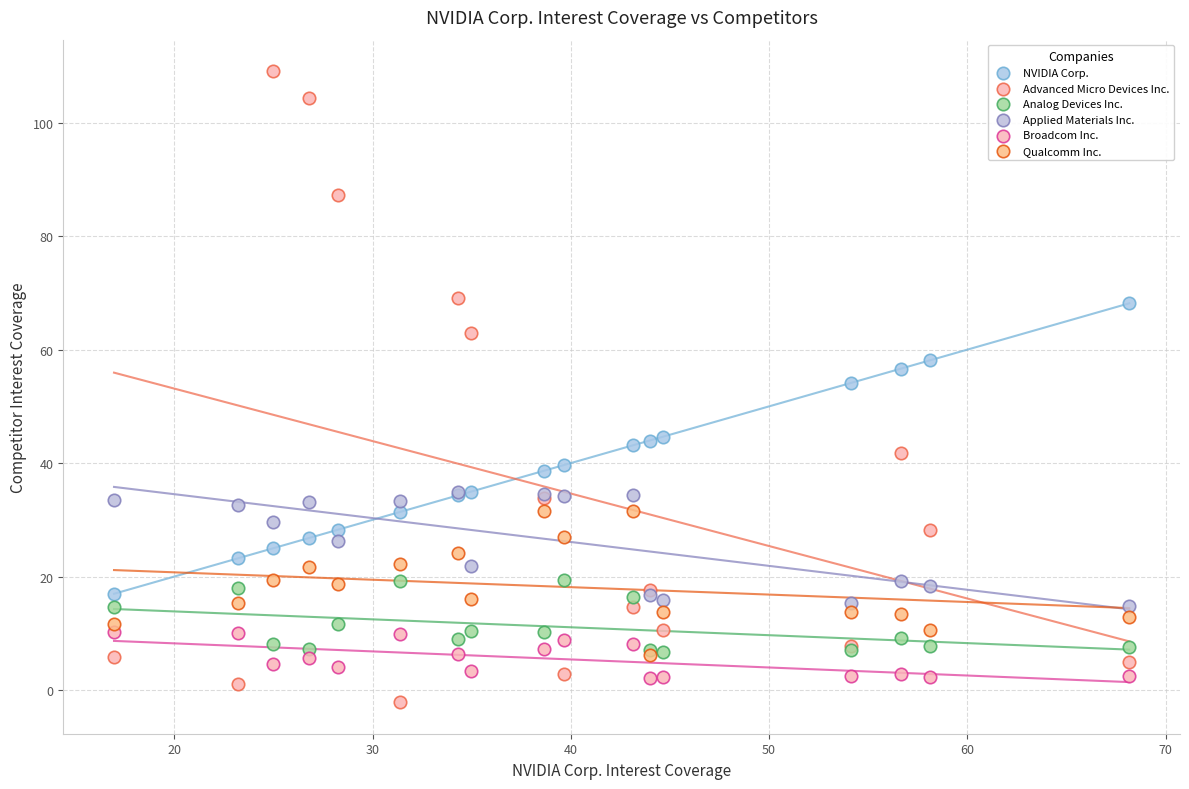

What are all the series names shown in the legend?

NVIDIA Corp., Advanced Micro Devices Inc., Analog Devices Inc., Applied Materials Inc., Broadcom Inc., Qualcomm Inc.